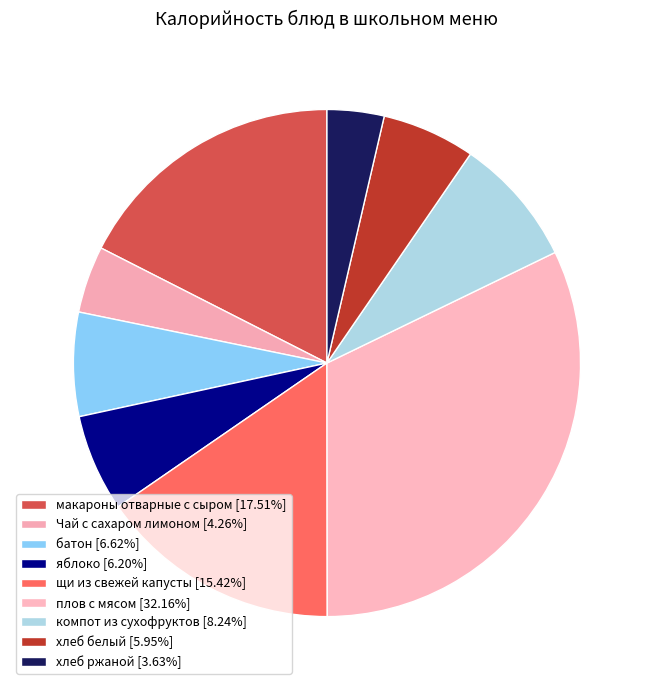

To the nearest percent, what portion does хлеб белый represent?

6%